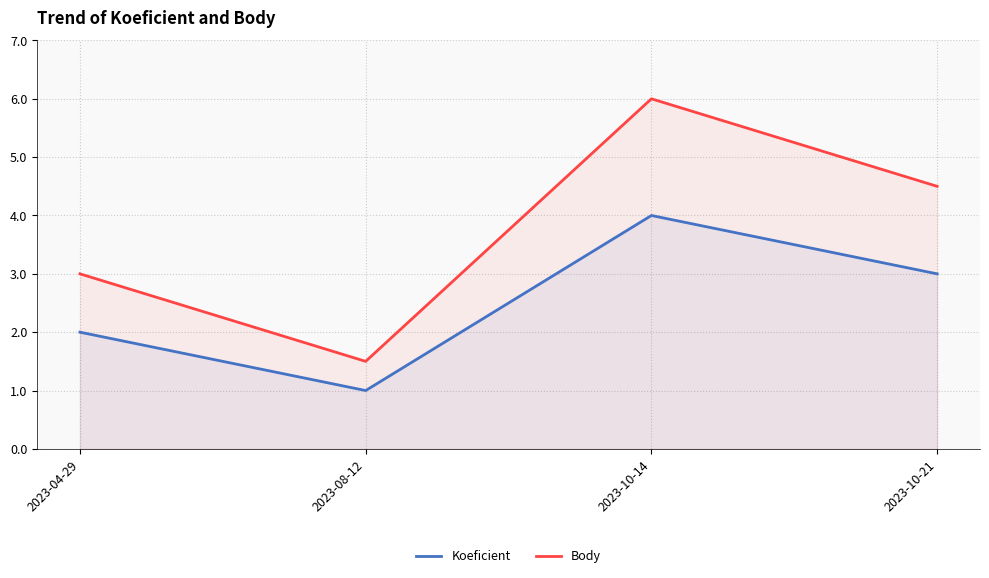

True or false: Koeficient and Body cross at least once.

False